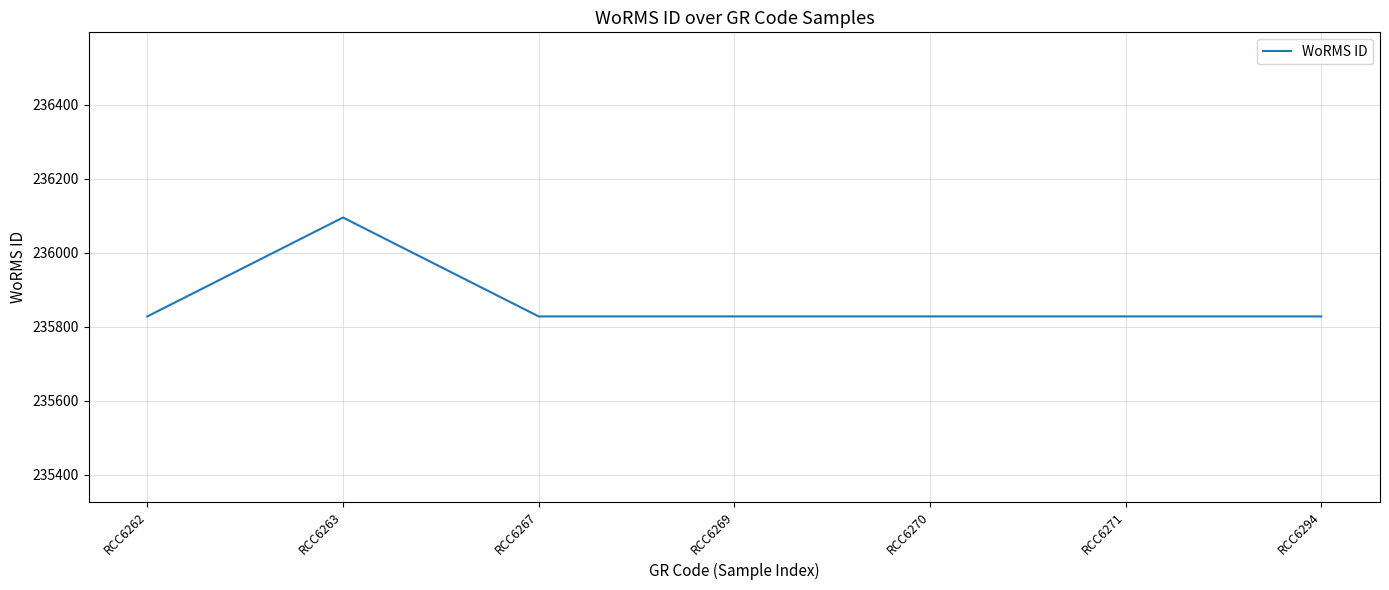

At which category does the data reach its first local peak?

RCC6263